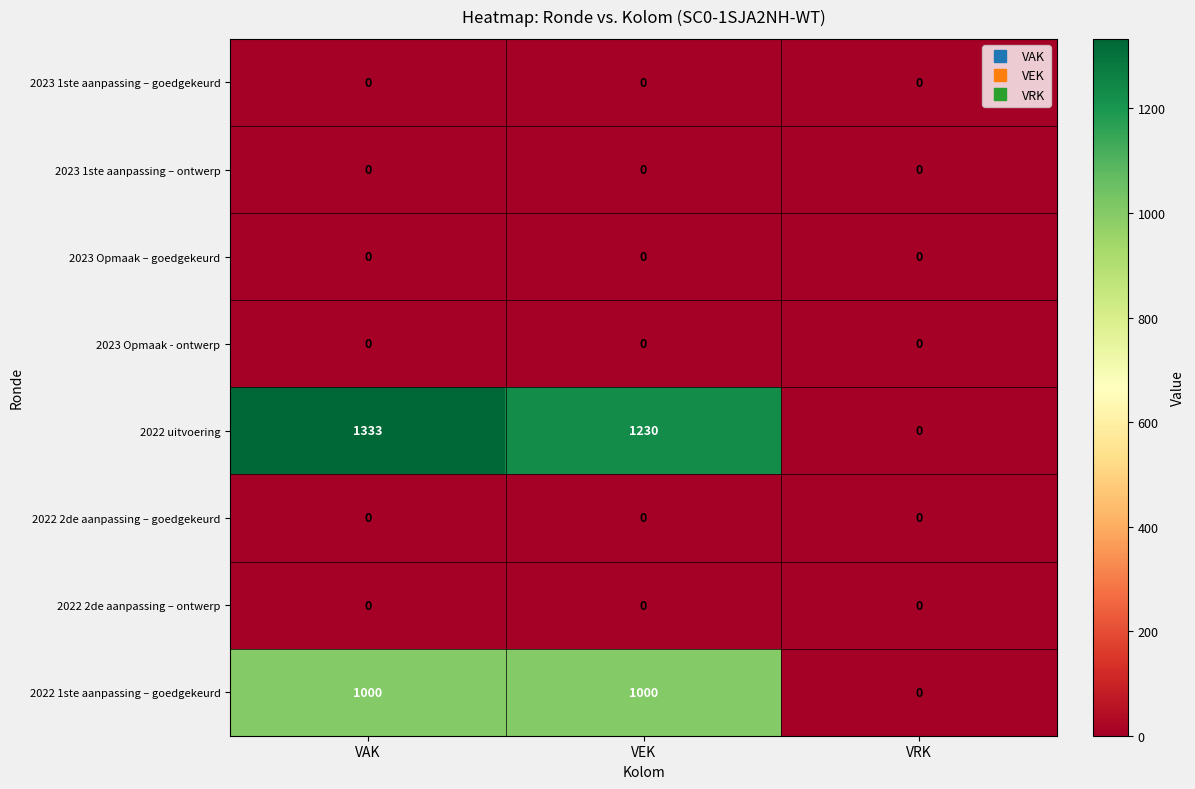

Which series has the largest range (max minus min)?

2022 uitvoering